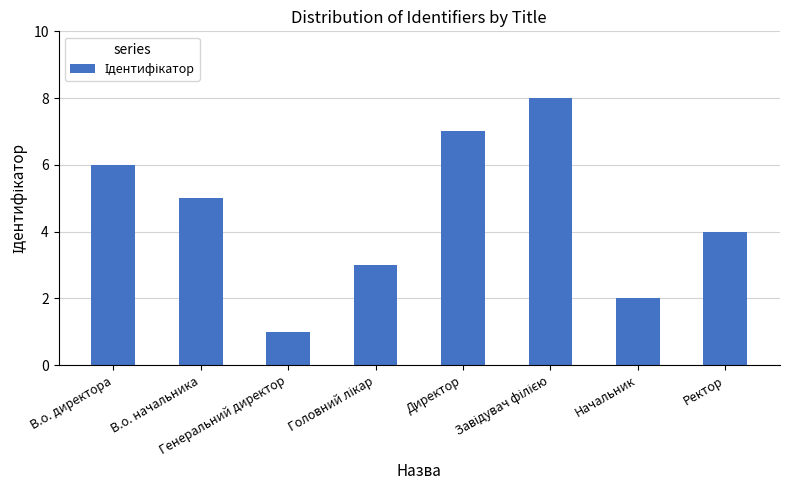

What is the maximum value shown in the chart?

8